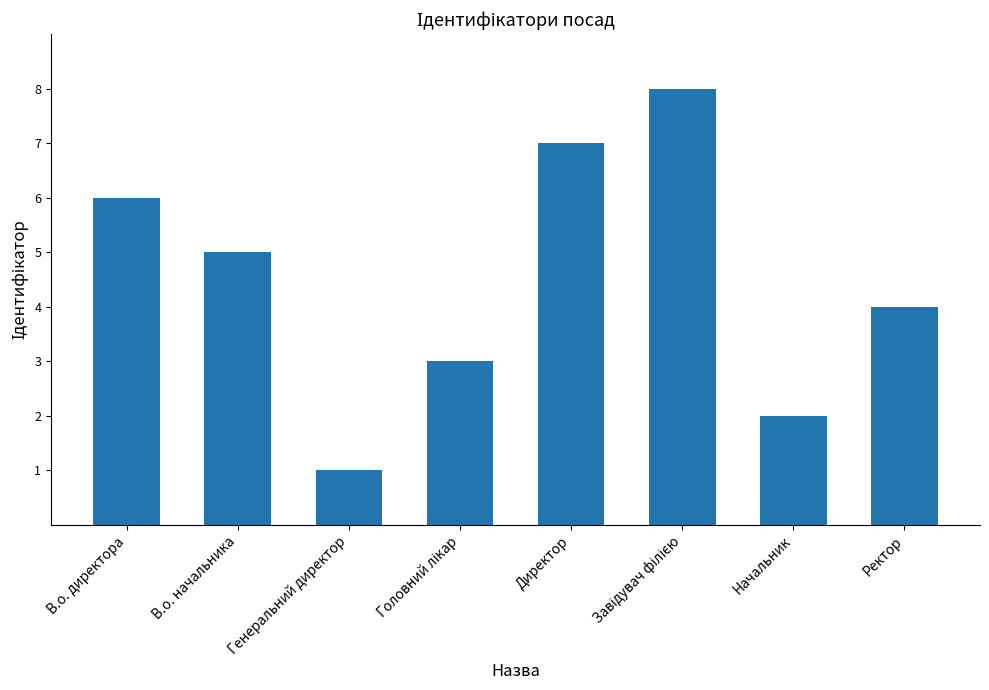

What is the greatest value displayed?

8